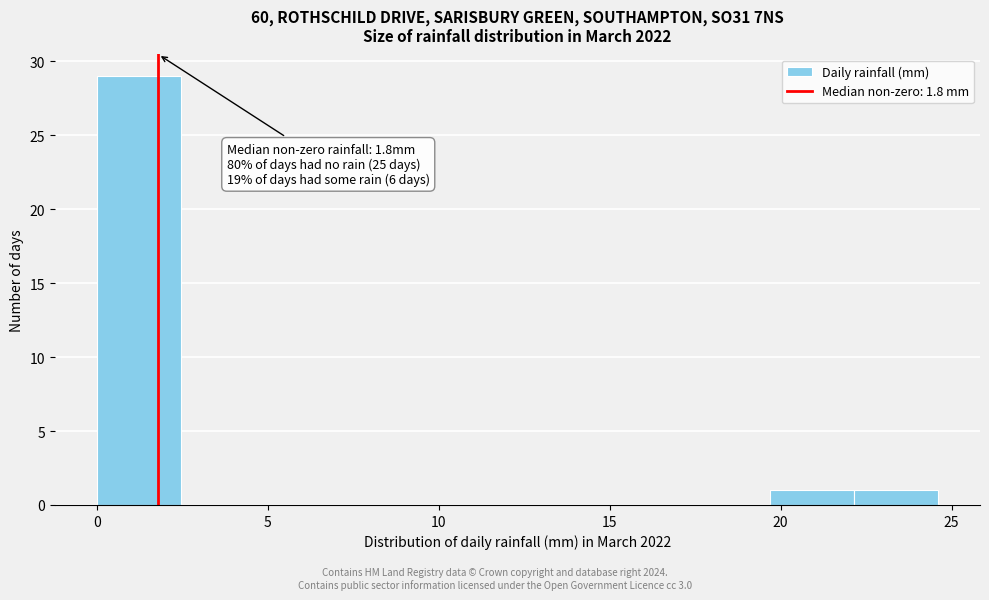

Over which range of the x-axis is the bar tallest?

0.0 to 2.5